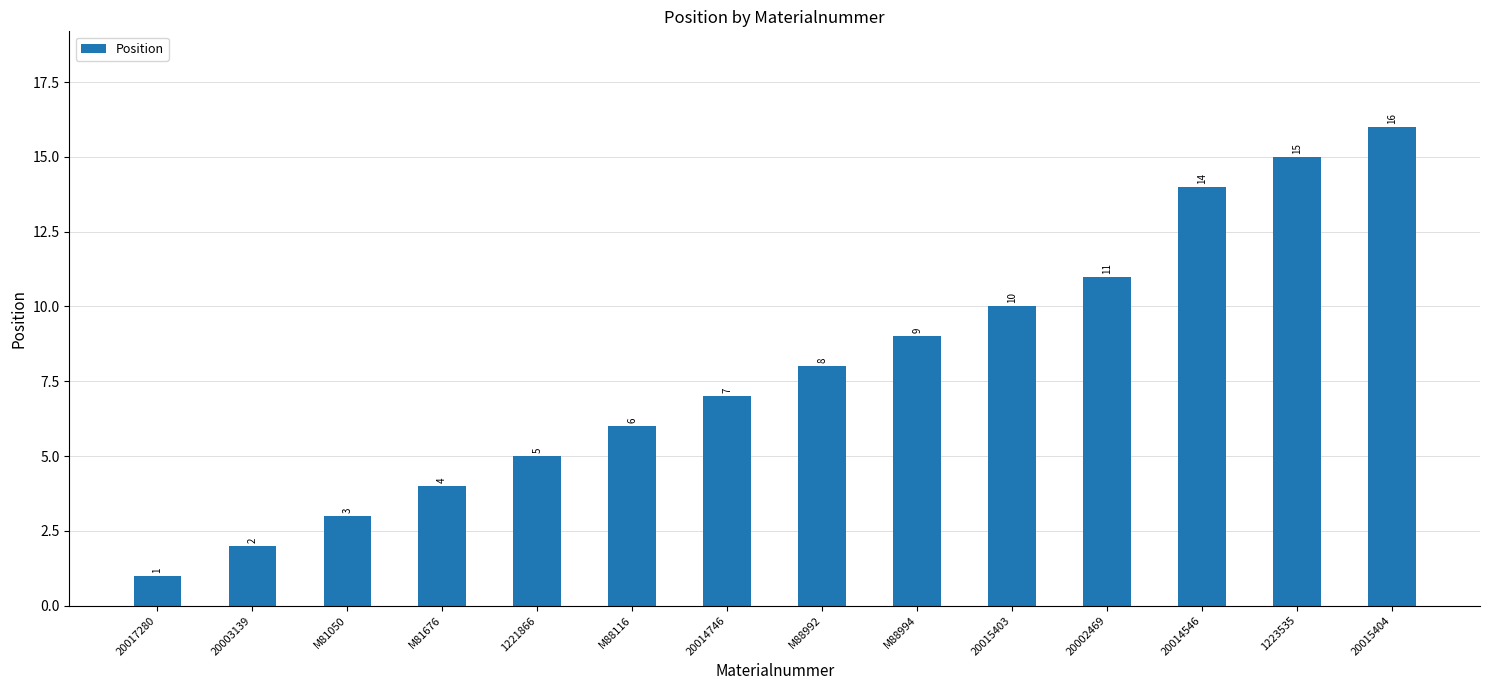

True or false: the data shows 7 at 20014746.

True